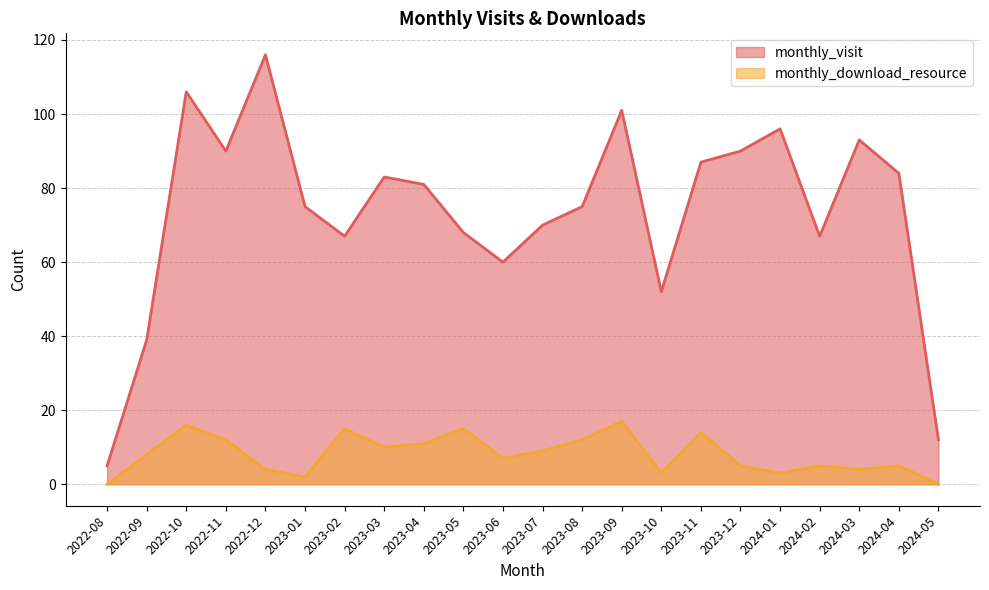

What is the value of the monthly_visit point at the 7th from the left?

67